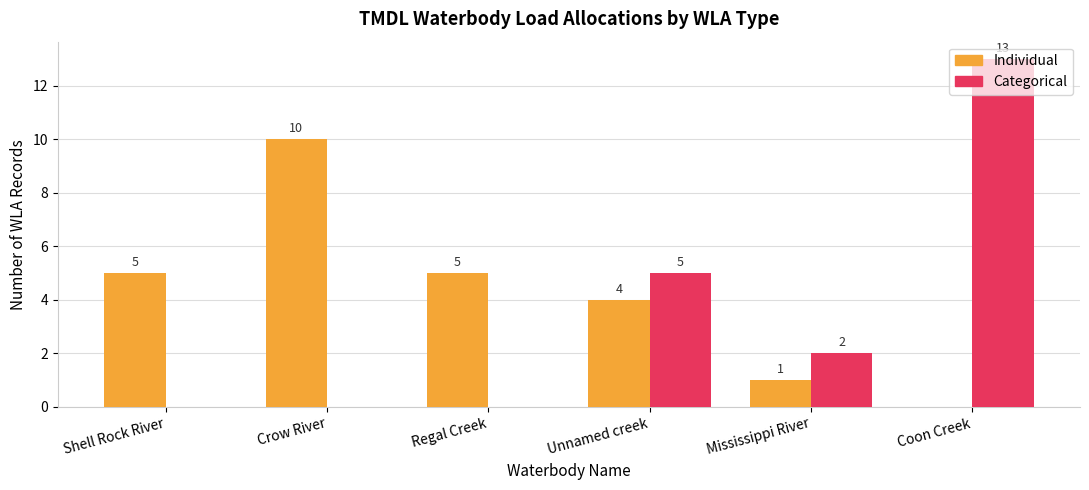

Reading right to left, transcribe all the data shown in this chart.

Individual: 0	1	4	5	10	5
Categorical: 13	2	5	0	0	0